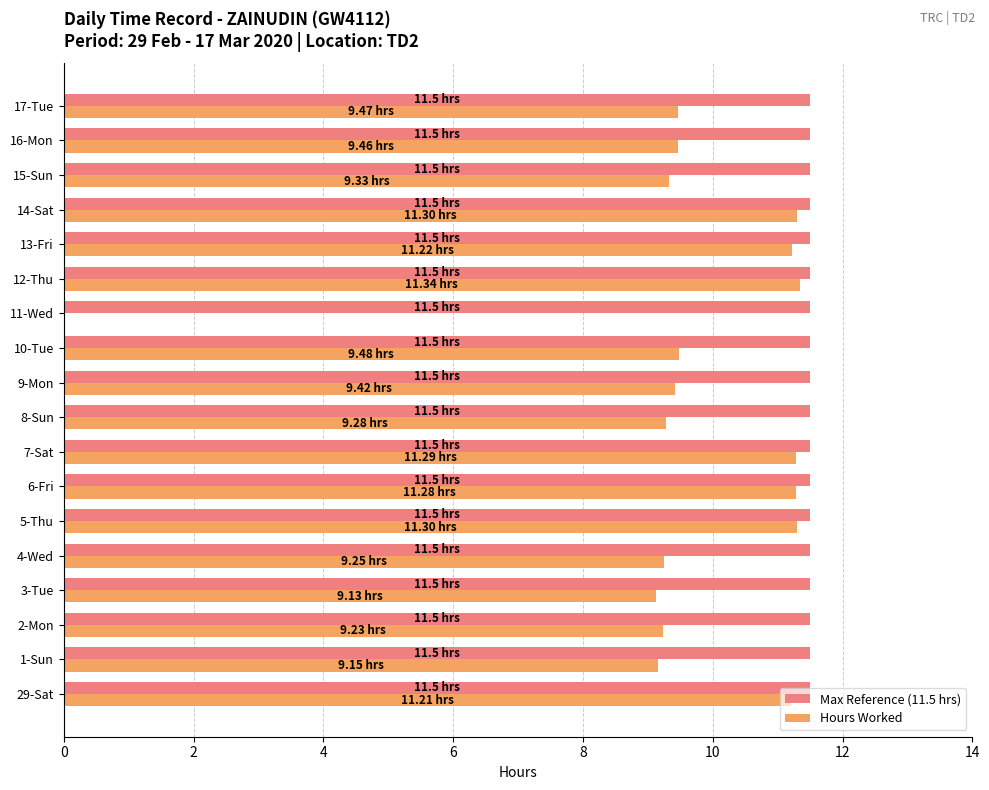

What is the total value across all series at 9-Mon?

20.9